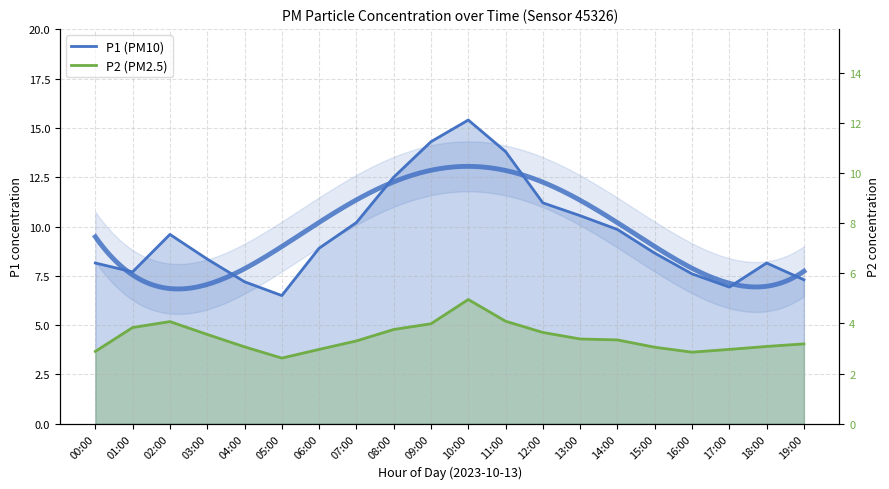

Rank the series by their average value, from lowest to highest.

P2 (PM2.5), P1 (PM10)